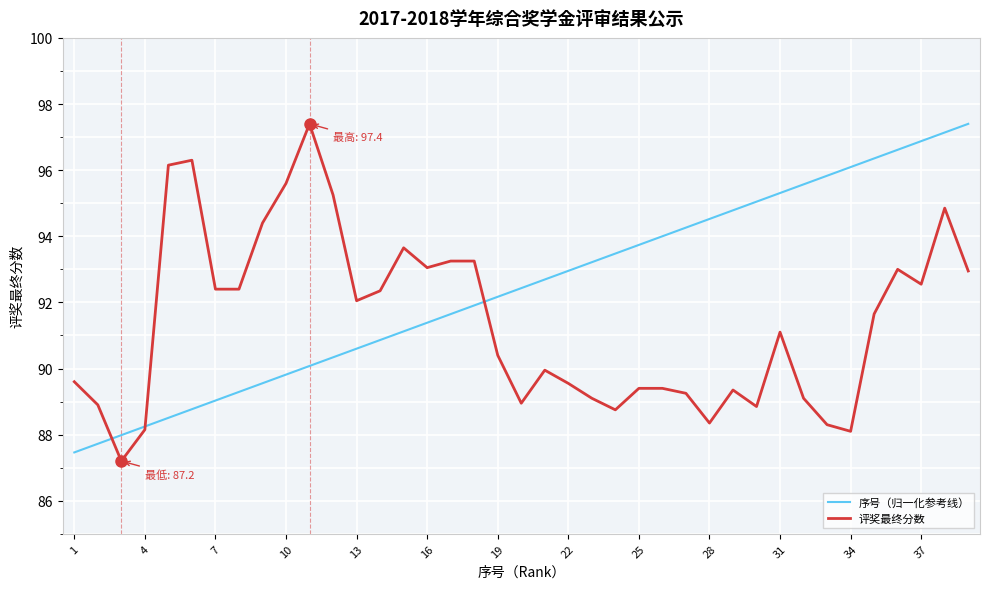

What is the greatest value displayed?

97.4